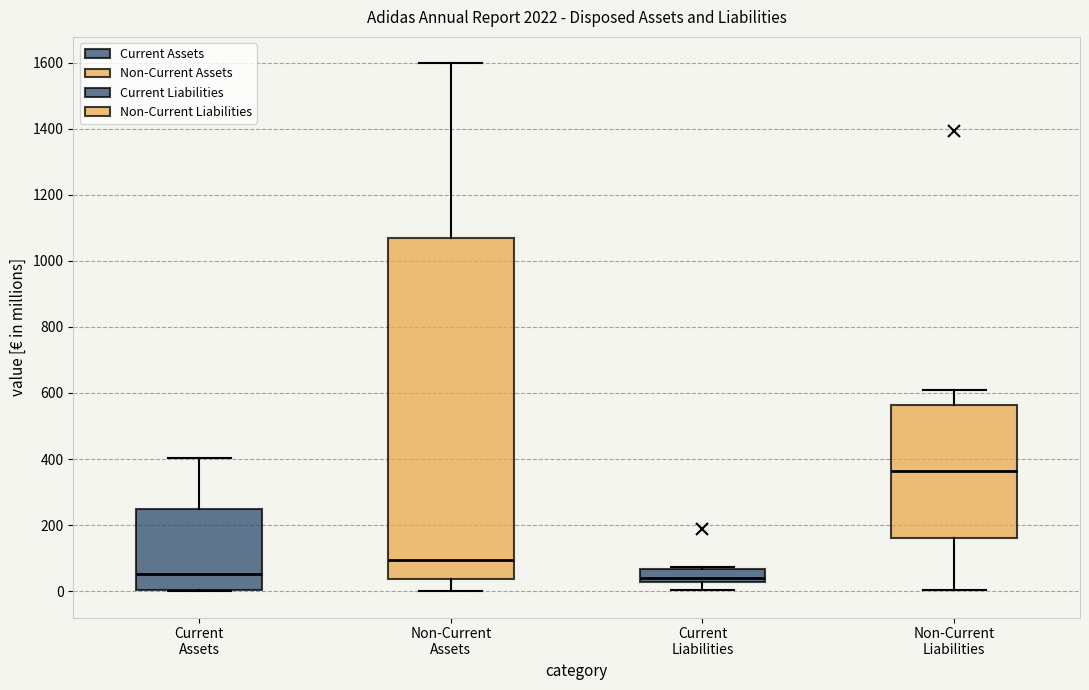

Comparing the boxes themselves (not the whiskers), which one is the tallest?

Non-Current Assets